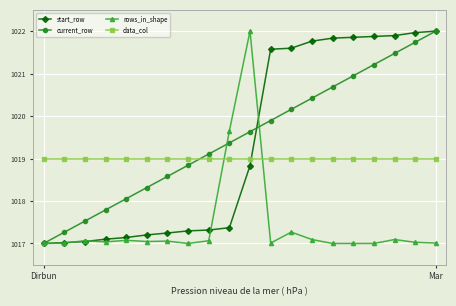

What is the value of the data_col point at the 15th from the left?

1019.0